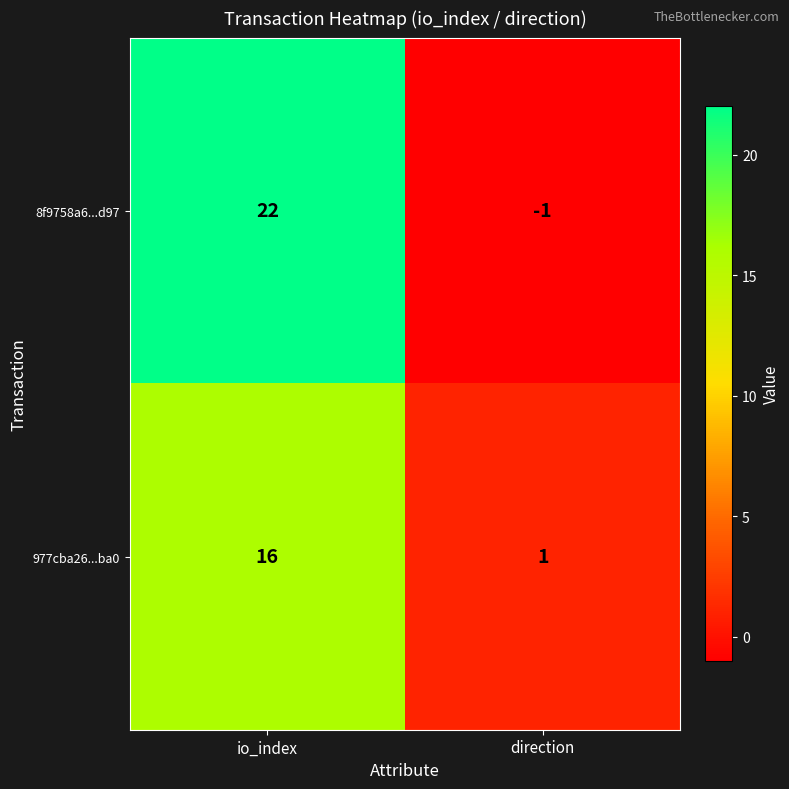

Rank the series by their maximum value, from lowest to highest.

977cba26...ba0, 8f9758a6...d97